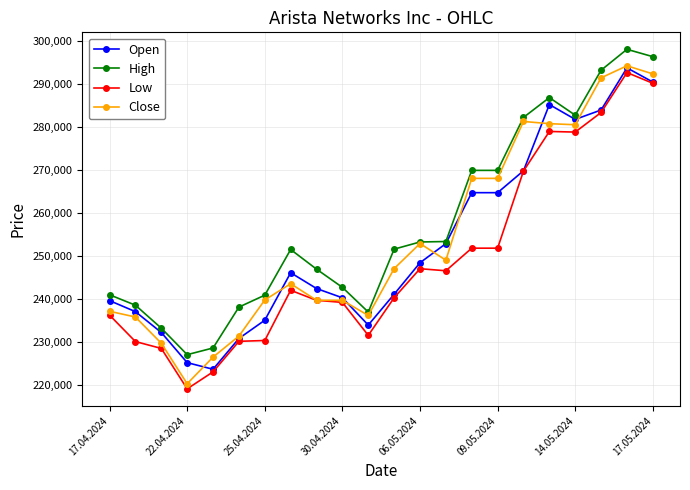

What is the difference between the second highest and second lowest values in the High series?

67769